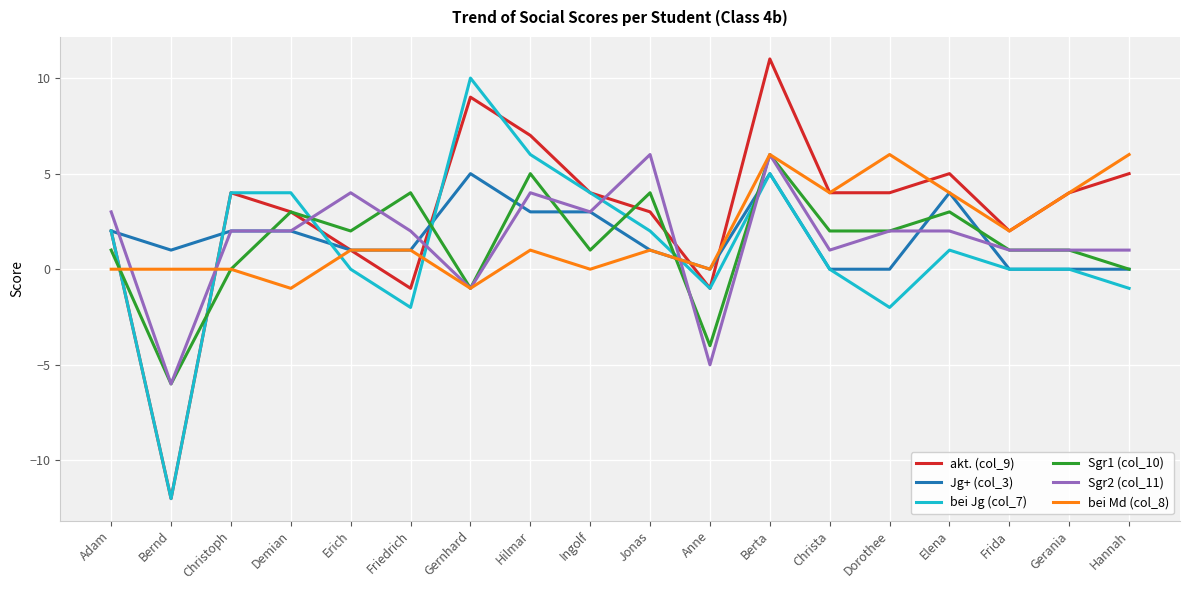

Which series has the largest total across all categories?

akt. (col_9)